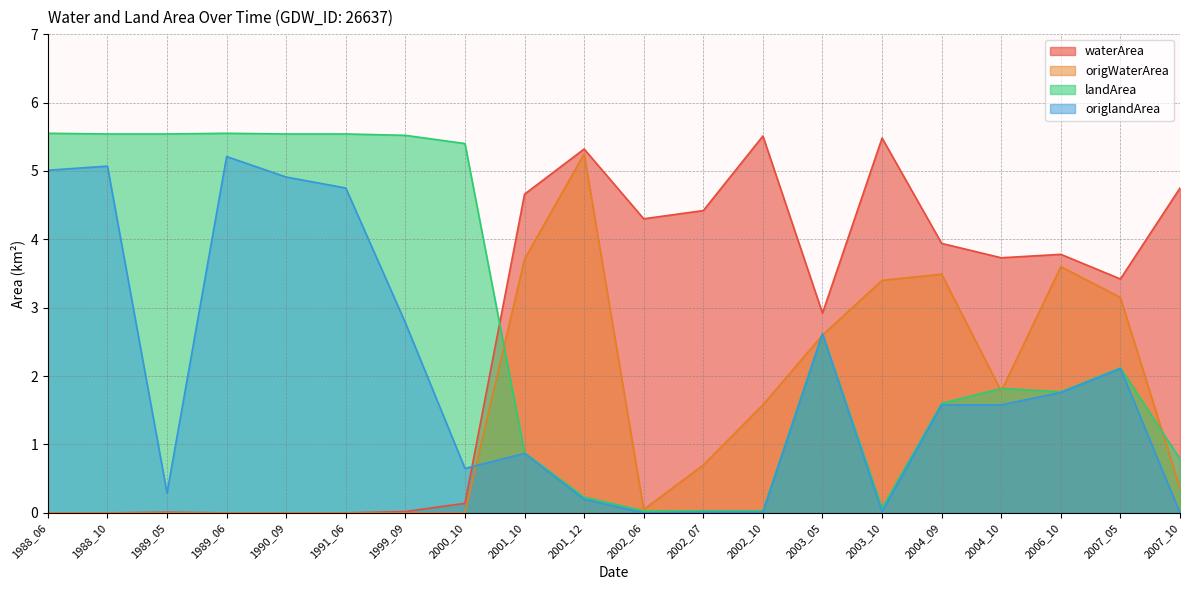

At which category does waterArea reach its first local valley?

2002_06